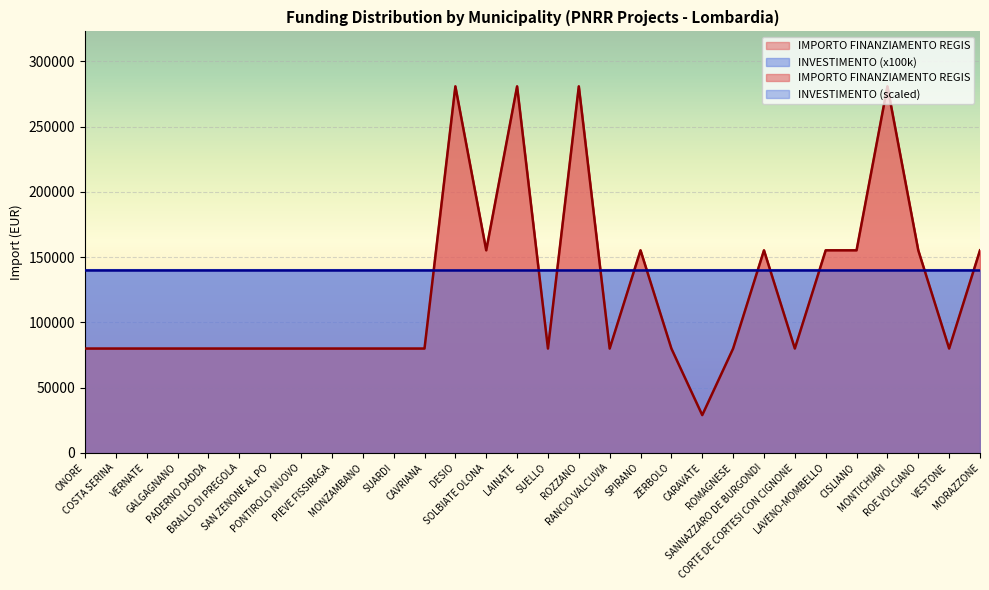

At which label does the data first exceed 79922?

DESIO